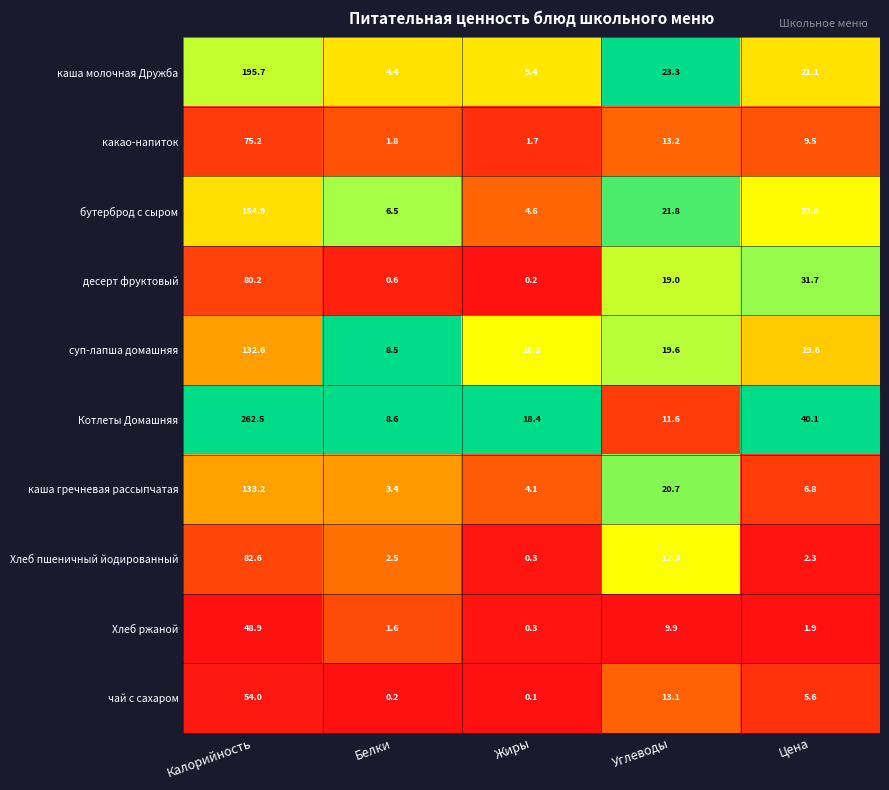

What is the total value across all series at Углеводы?

169.5